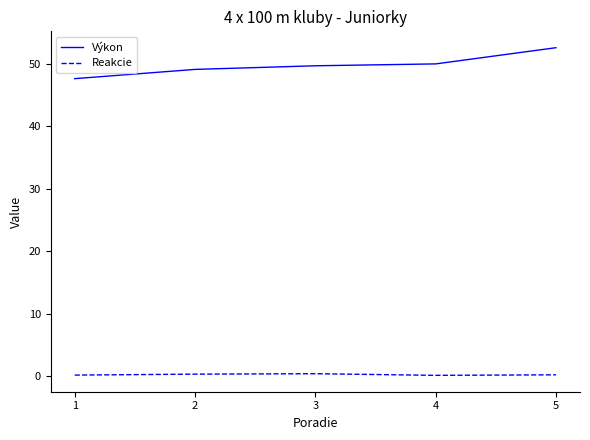

The Výkon series shows 18.1 at 2. True or false?

False